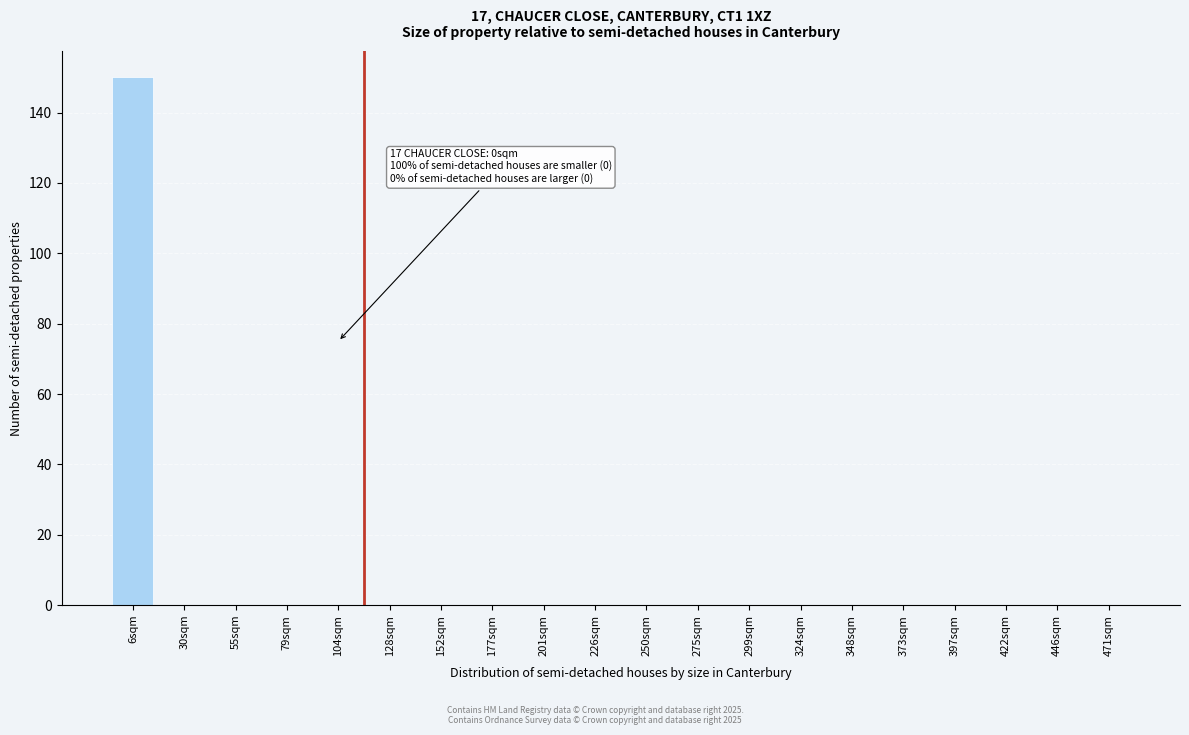

Reading left to right, what are all the values shown in this chart?

6sqm=150	30sqm=0	55sqm=0	79sqm=0	104sqm=0	128sqm=0	152sqm=0	177sqm=0	201sqm=0	226sqm=0	250sqm=0	275sqm=0	299sqm=0	324sqm=0	348sqm=0	373sqm=0	397sqm=0	422sqm=0	446sqm=0	471sqm=0